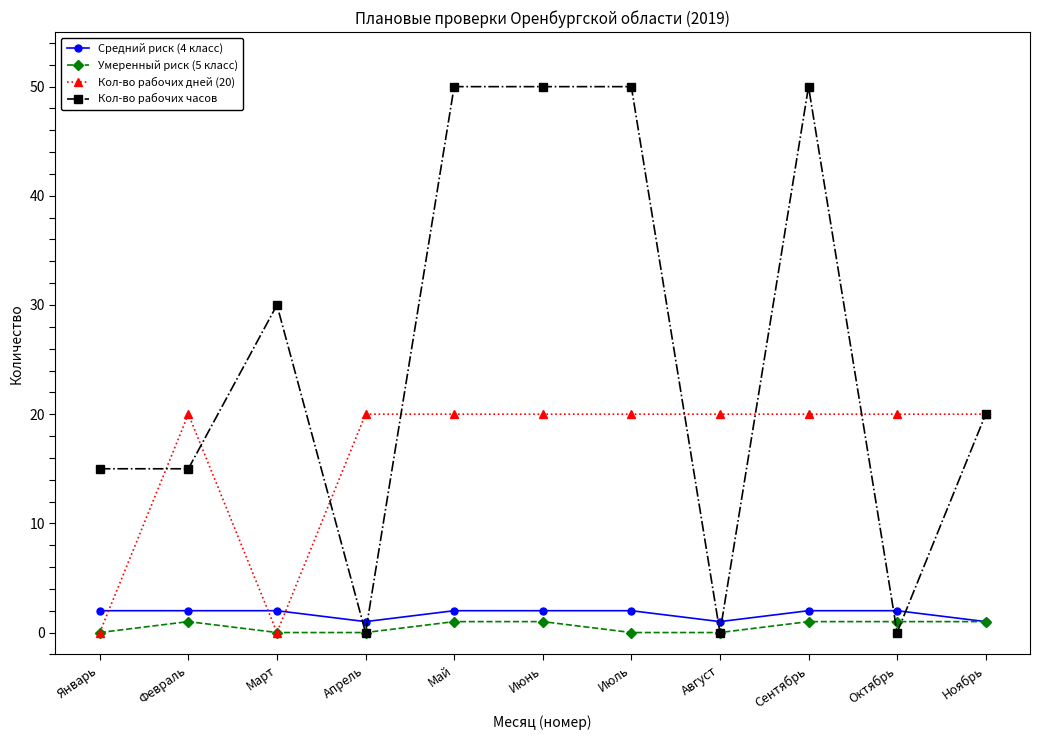

After their last crossing, which series has the higher values: Кол-во рабочих дней (20) or Средний риск (4 класс)?

Кол-во рабочих дней (20)